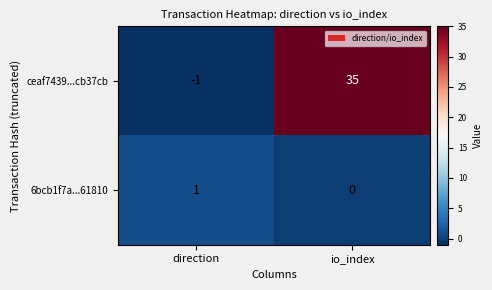

Reading left to right, transcribe all the data shown in this chart.

ceaf7439...cb37cb: direction=-1	io_index=35
6bcb1f7a...61810: direction=1	io_index=0